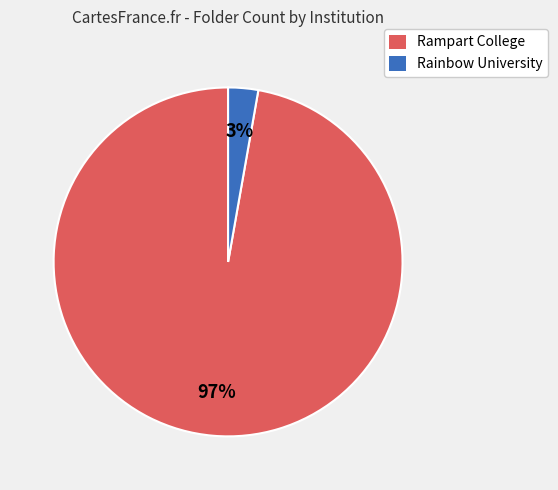

To the nearest percent, what portion does Rampart College represent?

97%